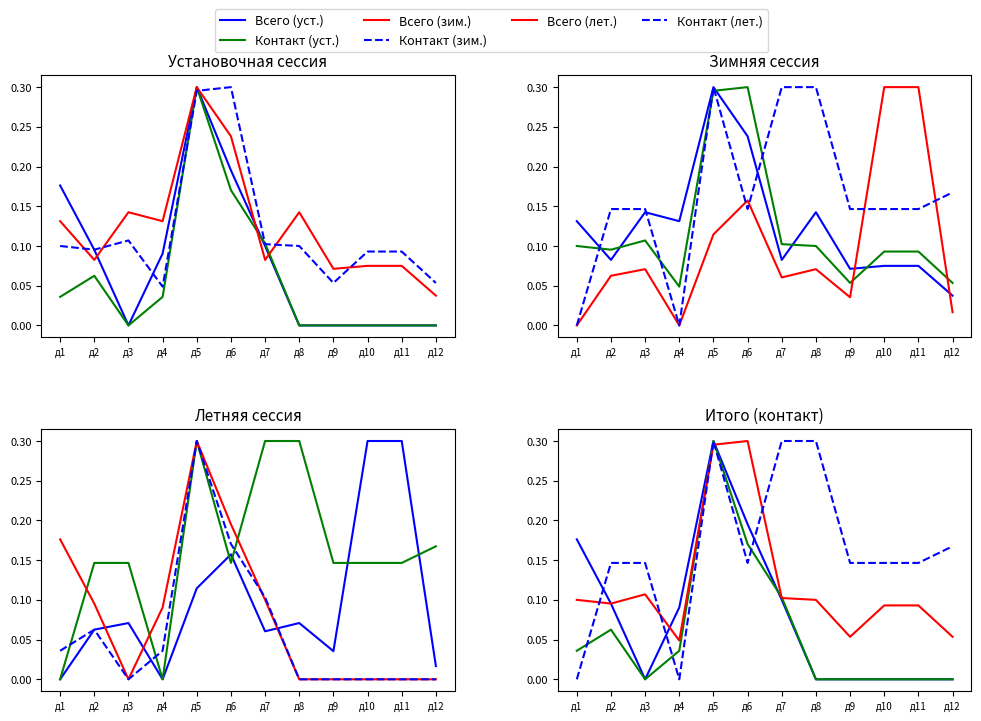

How many series are shown in this chart?

6